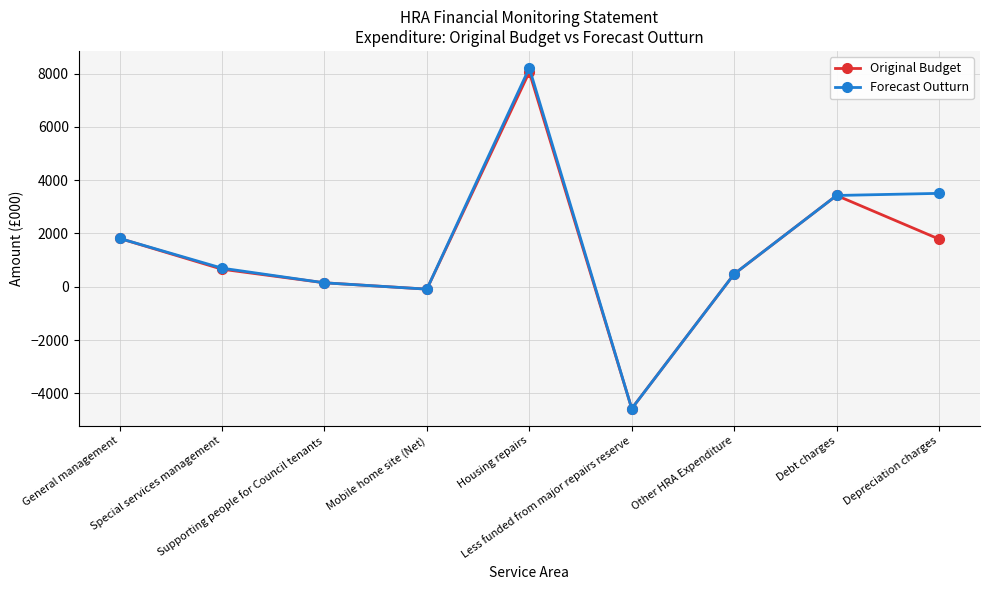

Which series has the widest spread of values?

Forecast Outturn